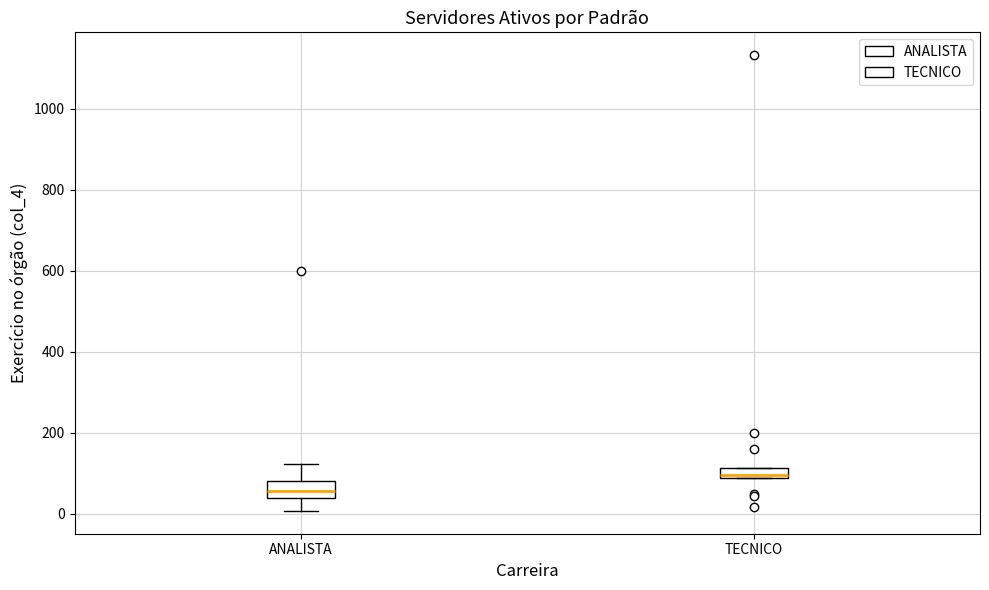

Where is the lower edge of the box for ANALISTA on the y-axis? The values are not printed on the chart, so give them approximately, as read against the axis.

40